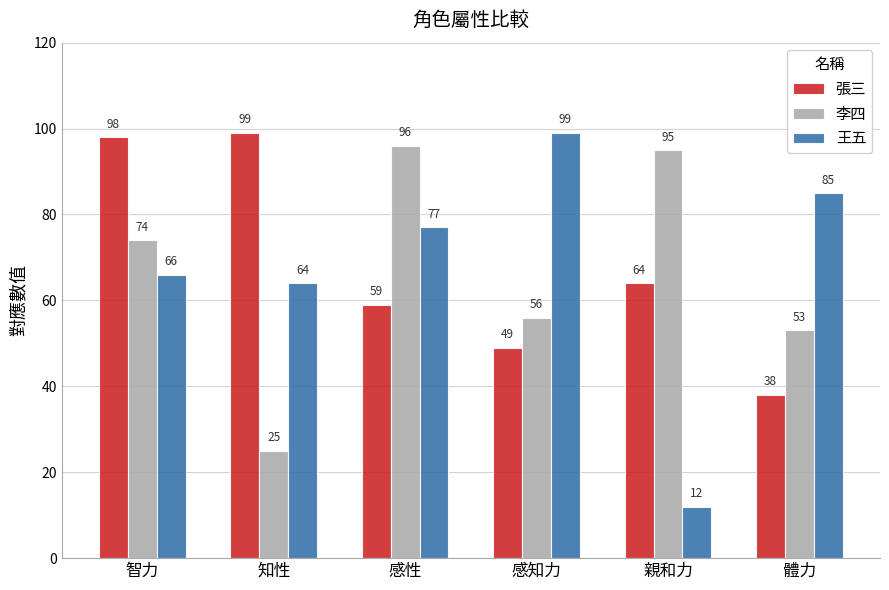

How many bars are there in total?

18